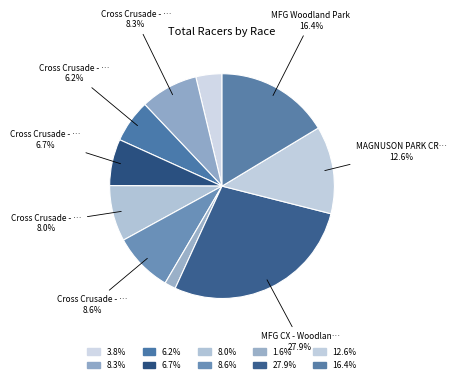

Which category has the smallest portion of the pie?

Cross Crusade/OBRA Championship